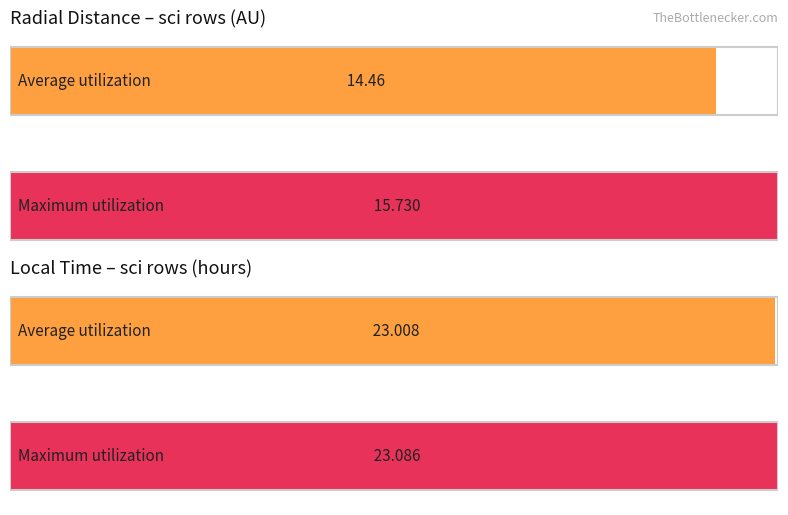

Which series has the widest spread of values?

Average utilization